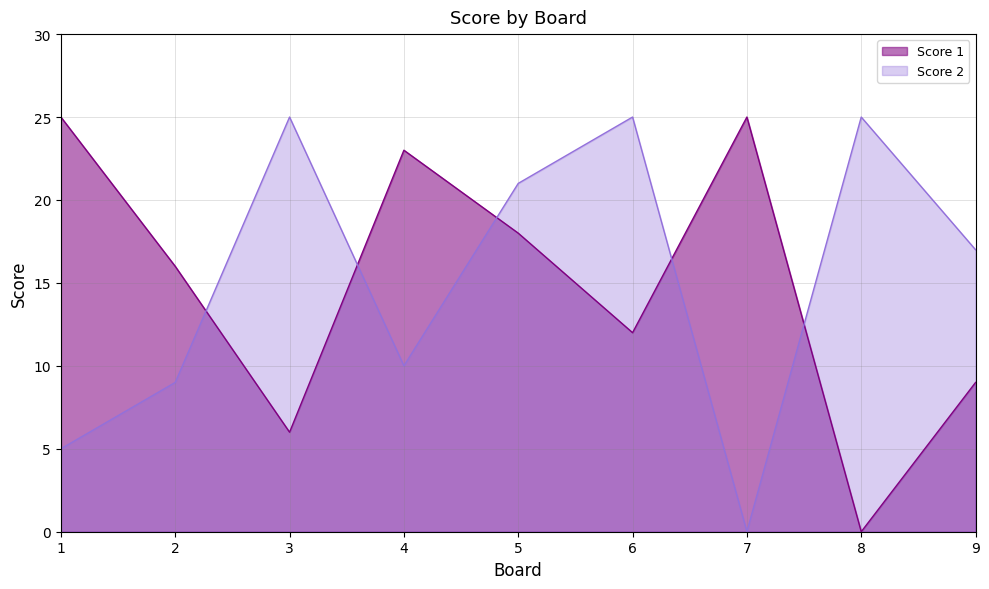

How many series are shown in this chart?

2